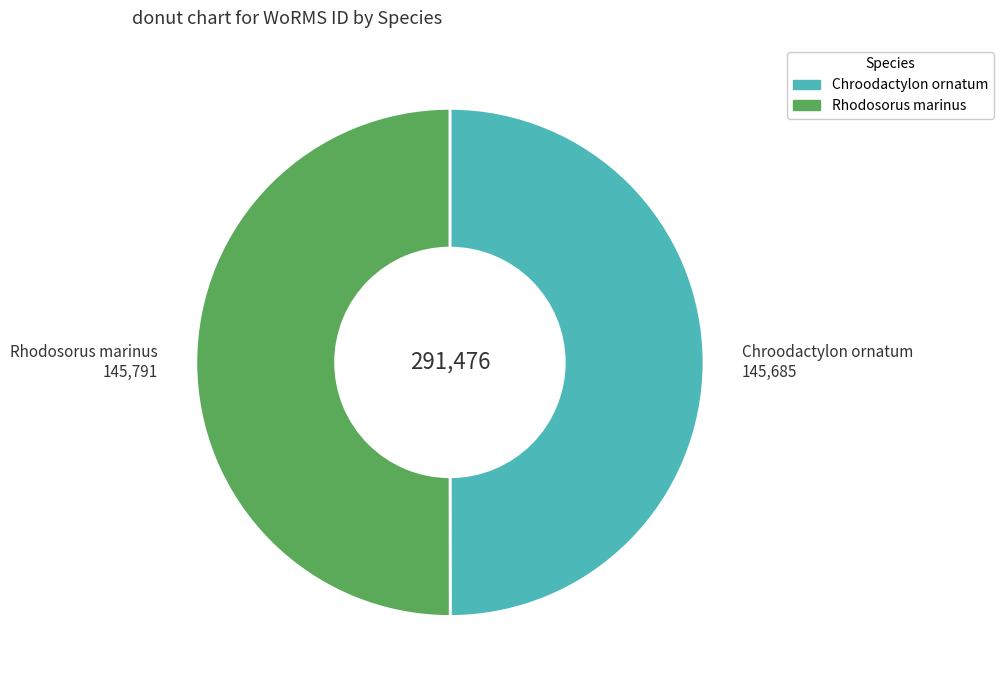

Is the sum of Chroodactylon ornatum and Rhodosorus marinus greater than half?

Yes